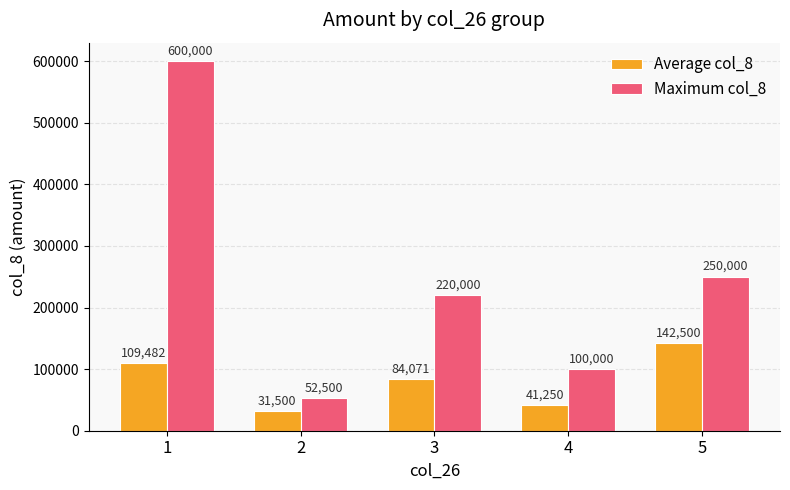

Read the Average col_8 value at 1, to the nearest 10.

109480